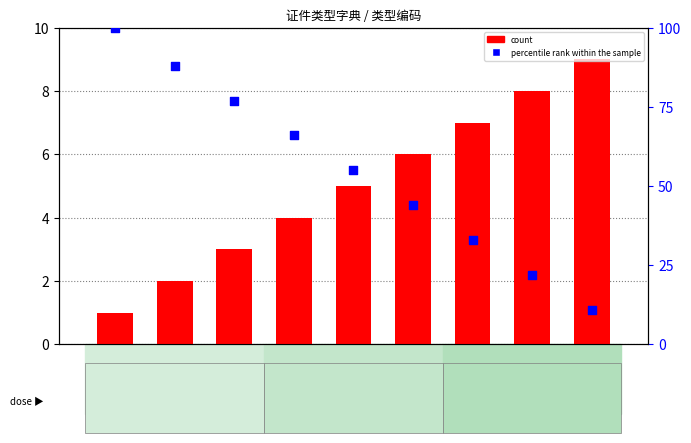

What are all the series names shown in the legend?

count, percentile rank within the sample